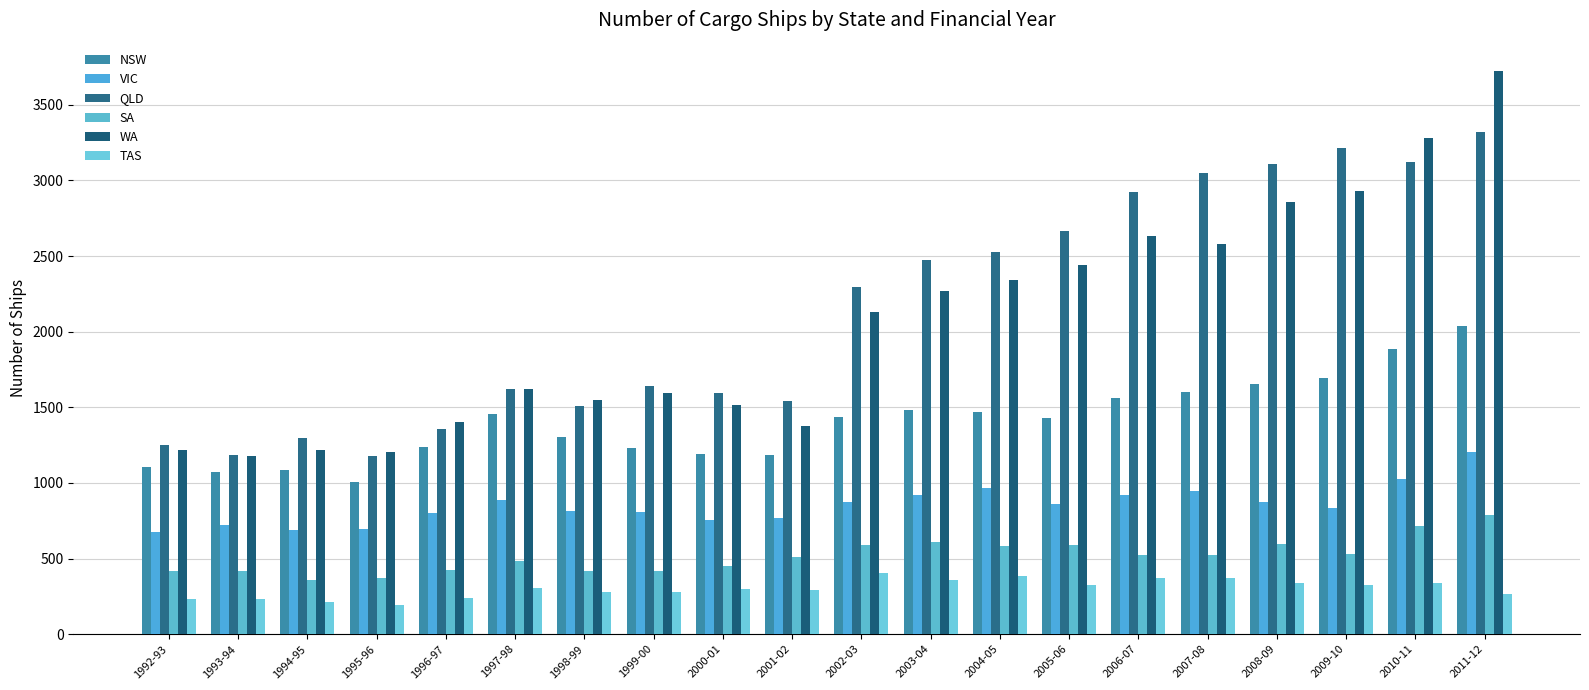

What is the label of the 4th bar from the right?

2008-09